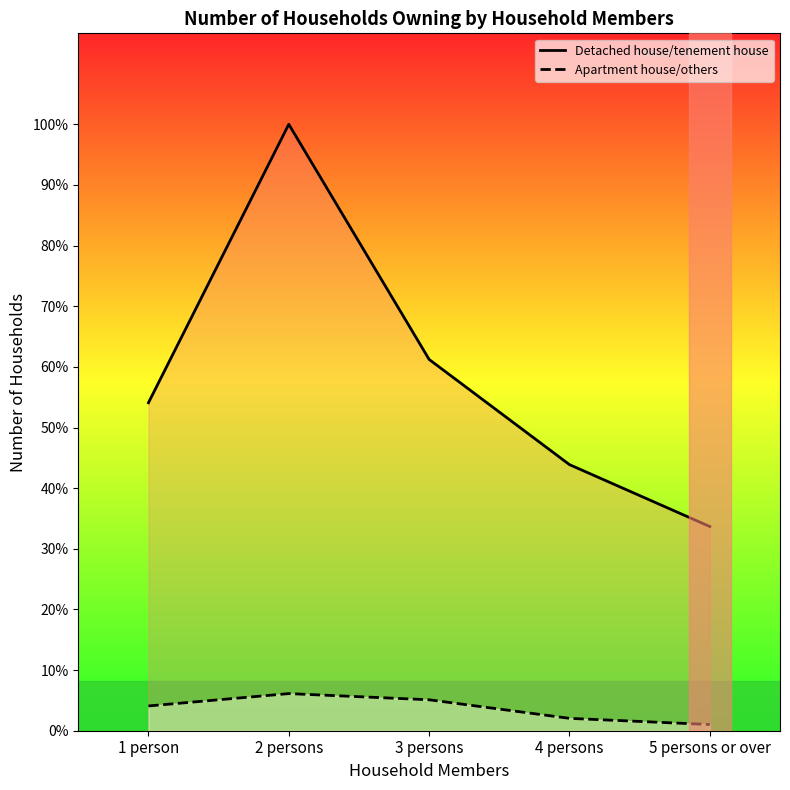

True or false: Detached house/tenement house and Apartment house/others cross at least once.

False